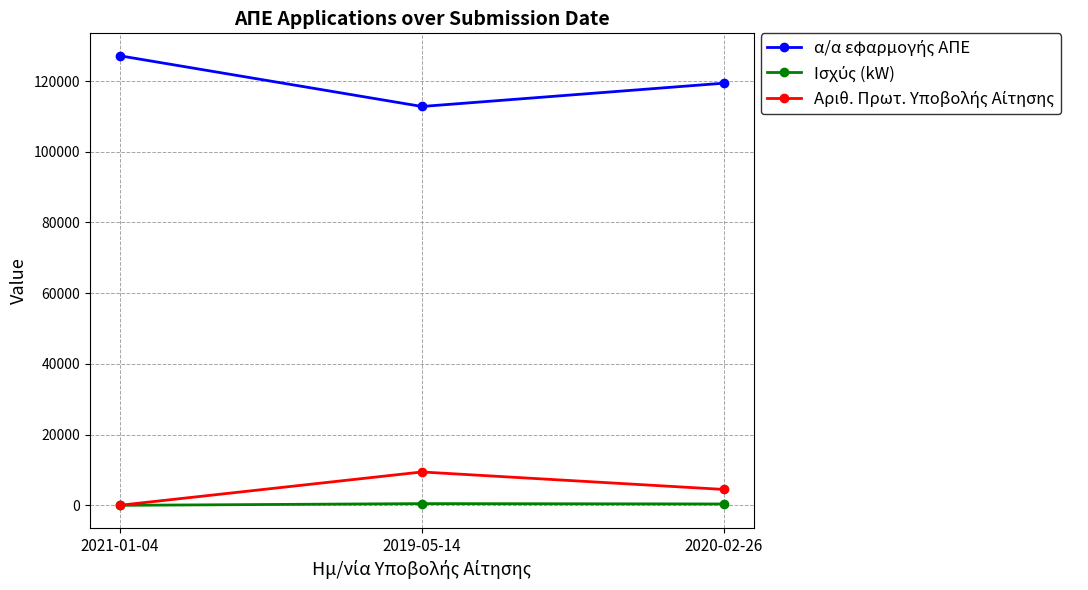

What is the label of the 3rd point from the left?

2020-02-26